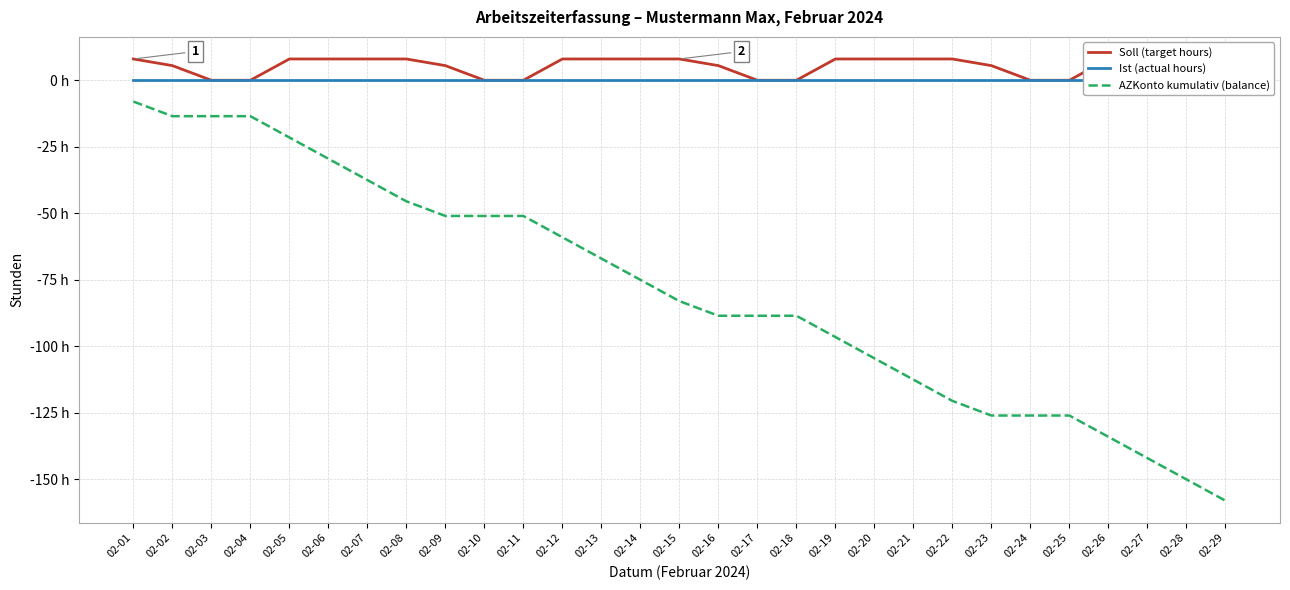

Which category has the lowest value in the AZKonto kumulativ (balance) series?

02-29